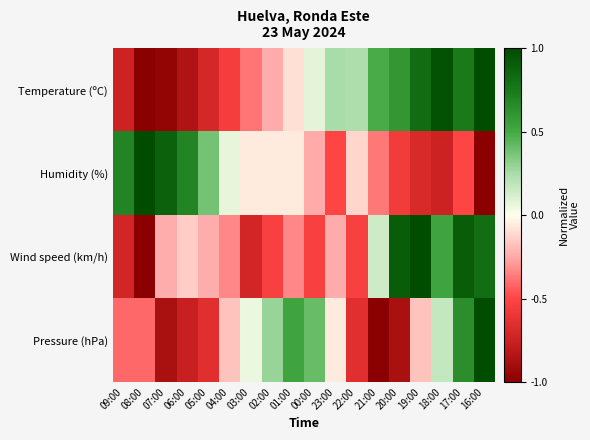

Between 01:00 and 21:00, which series saw the biggest shift?

Pressure (hPa)